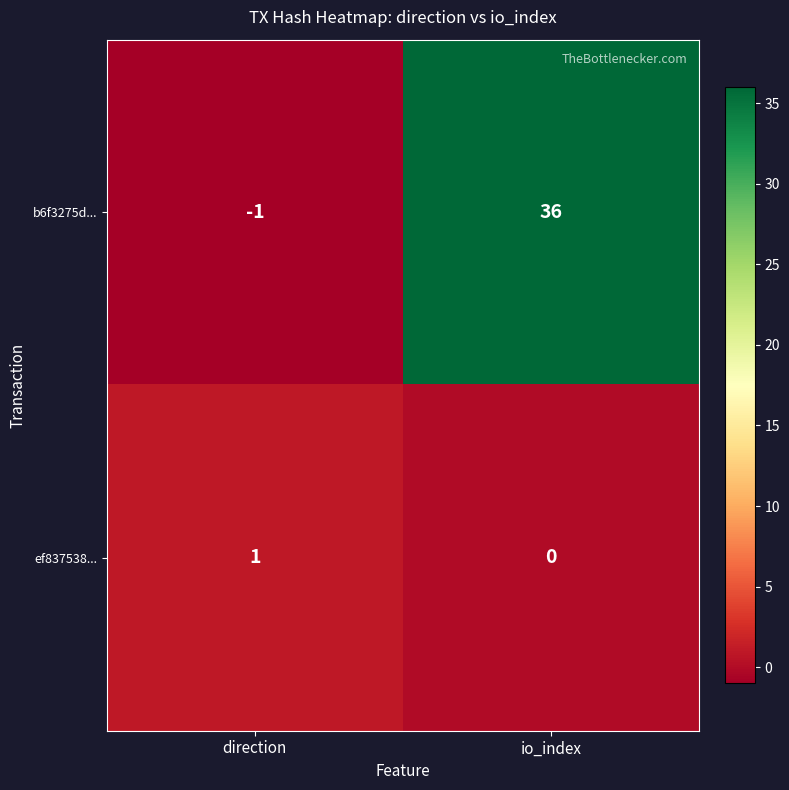

Which category has the lowest value across all series?

direction